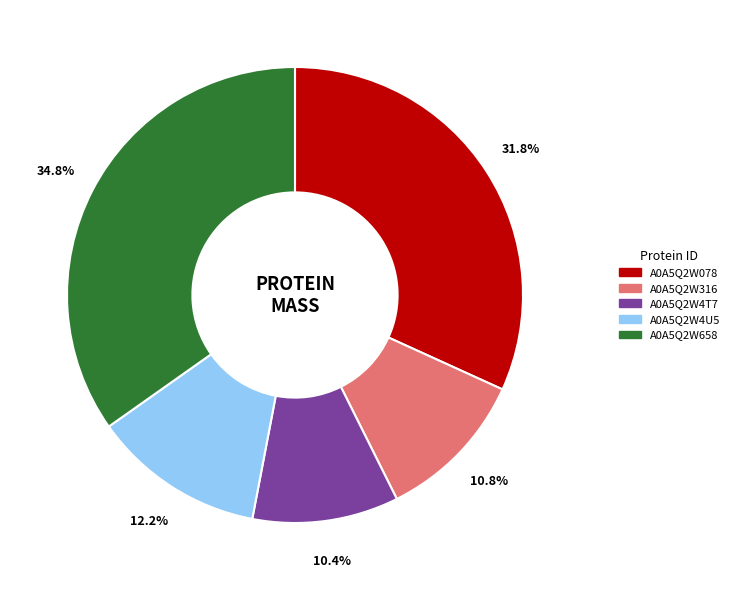

Which category has the biggest portion of the pie?

A0A5Q2W658